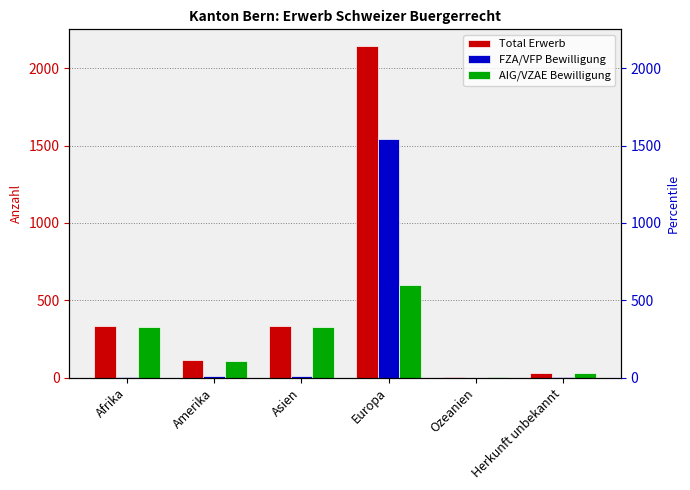

How many positive values does the FZA/VFP Bewilligung series have?

5